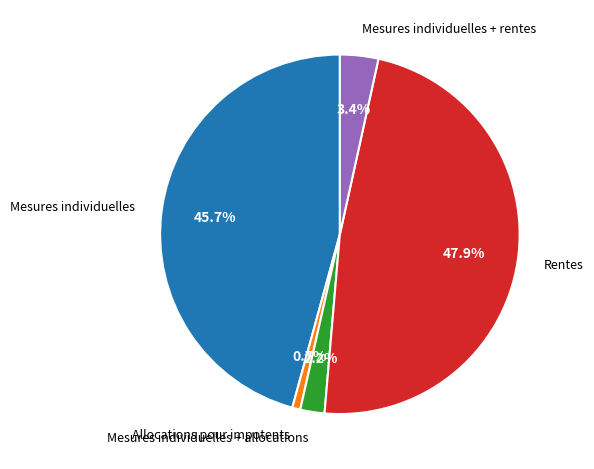

Which has a higher value, Mesures individuelles or Allocations pour impotents?

Mesures individuelles